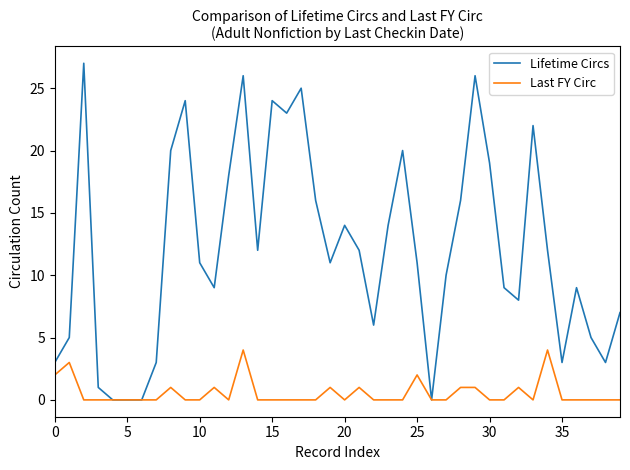

What is the difference between the maximum and second lowest values in the Lifetime Circs series?

27